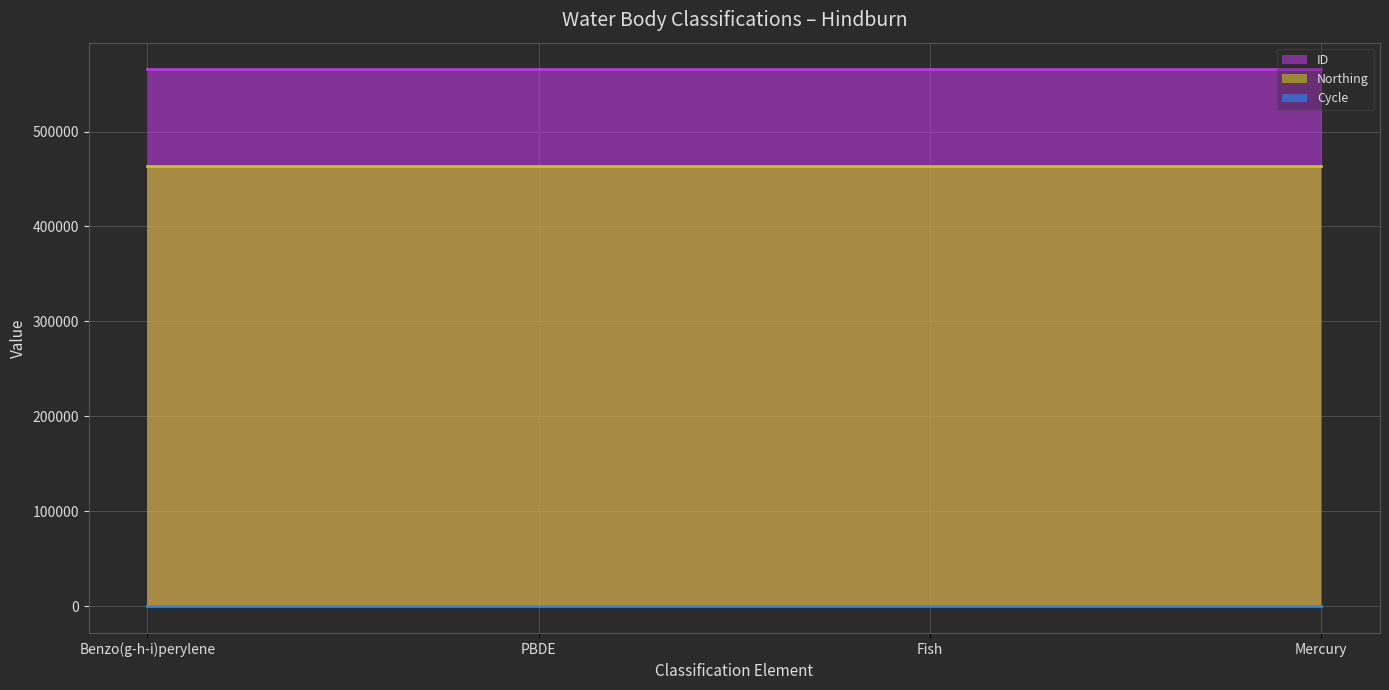

Rank the series by their average value, from highest to lowest.

ID (line), Northing (line), Cycle (line)